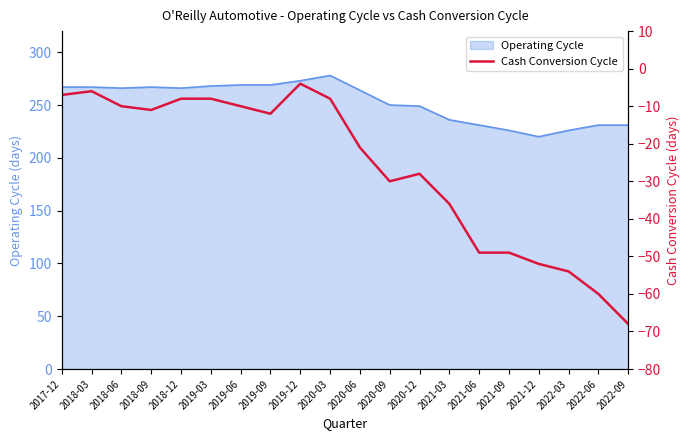

What is the highest value of the Operating Cycle series?

278